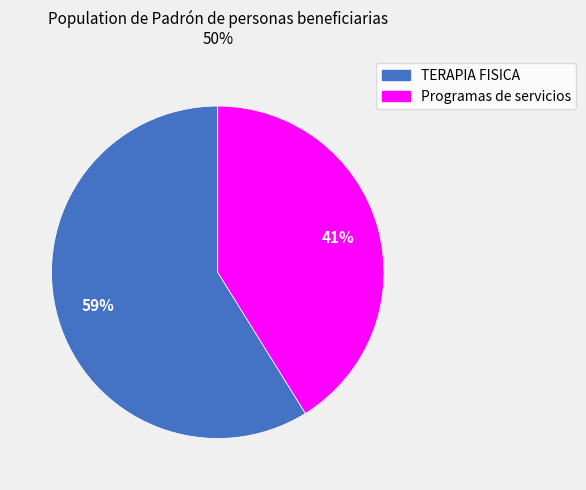

Rank the categories by value from lowest to highest.

Programas de servicios, TERAPIA FISICA